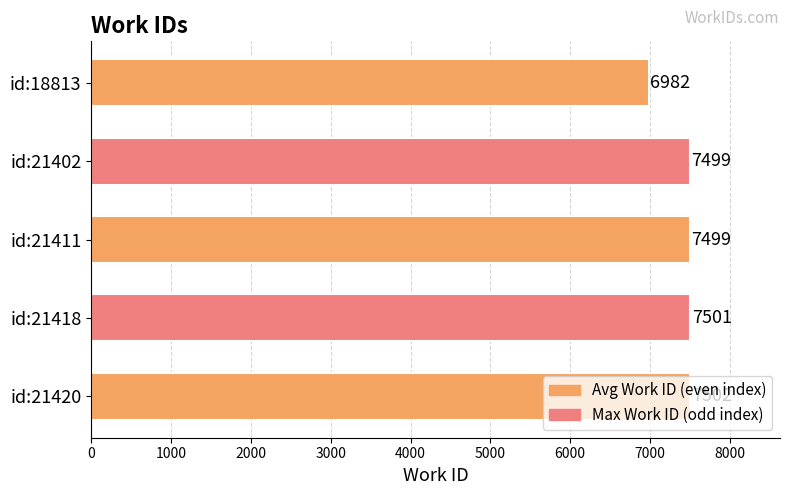

What is the change in value from id:18813 to id:21411?

+517